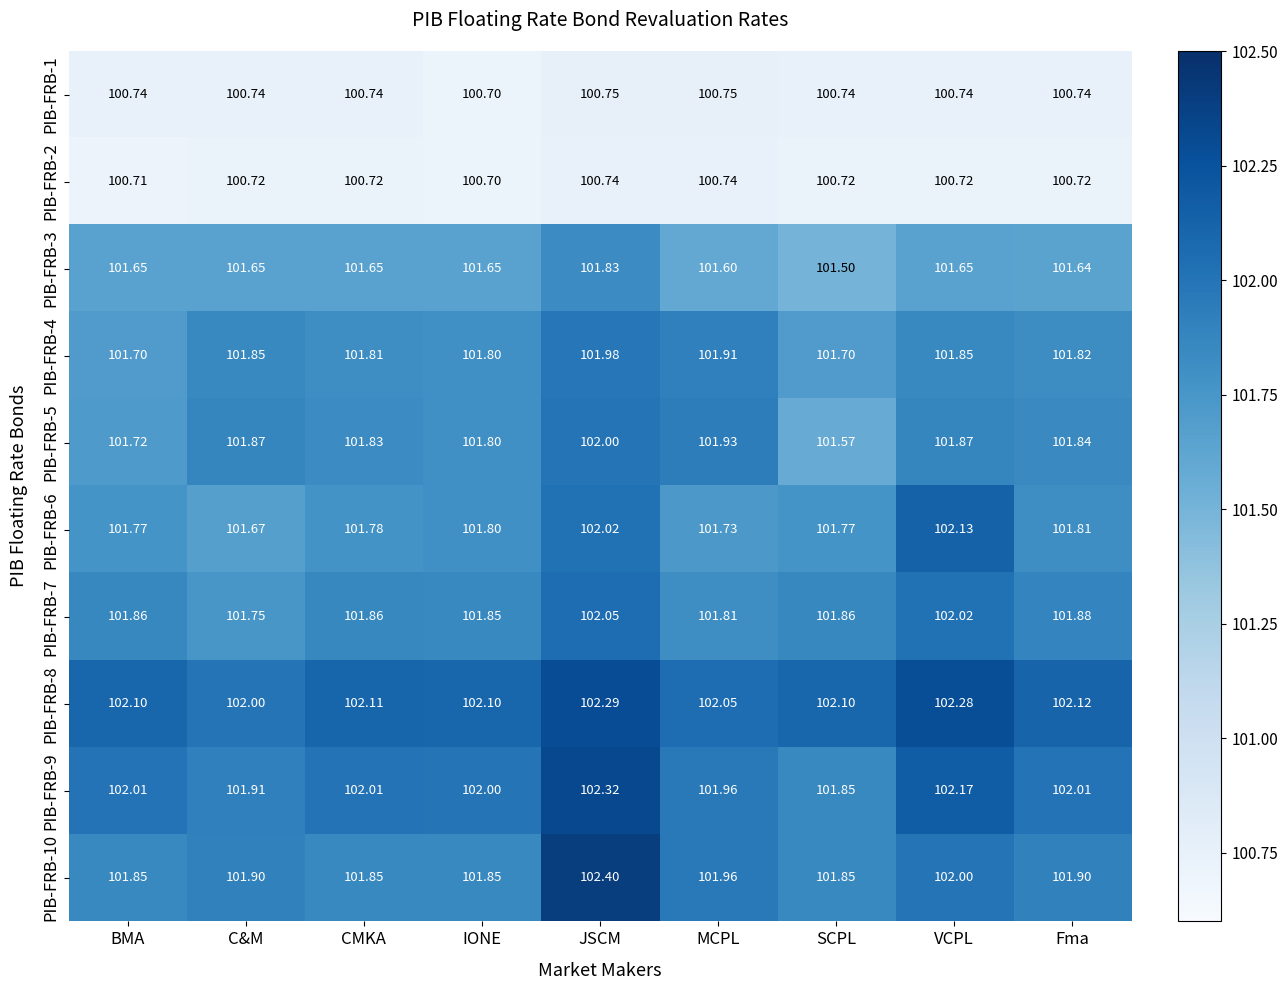

Where does the PIB-FRB-9 series first go above 102?

BMA